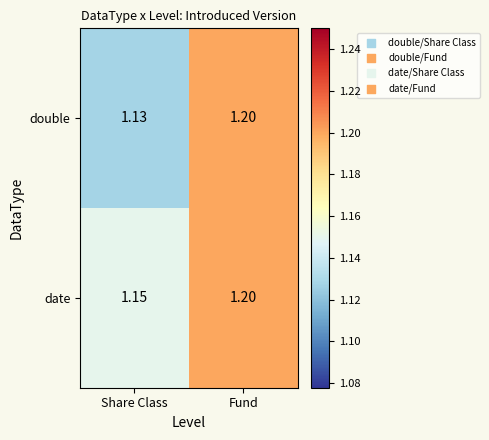

Which series has the largest total across all categories?

date